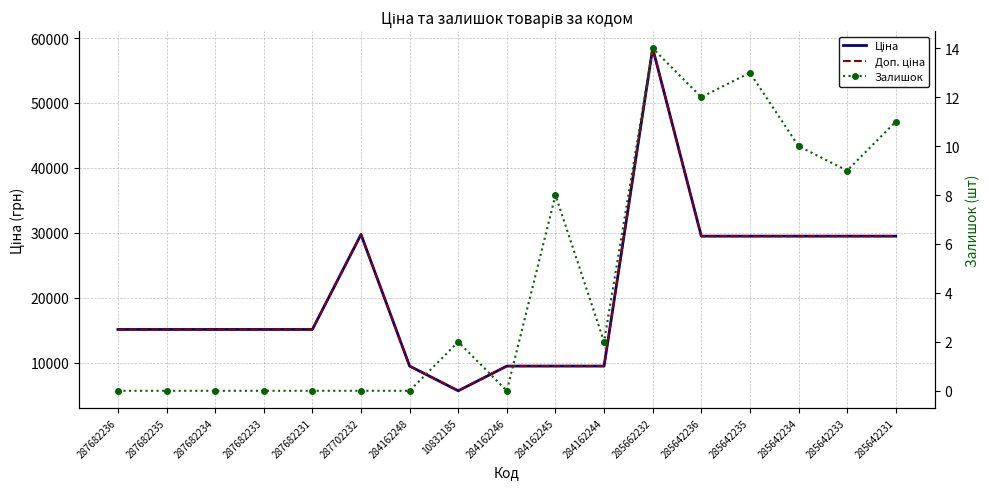

Which series has the largest total across all categories?

Ціна